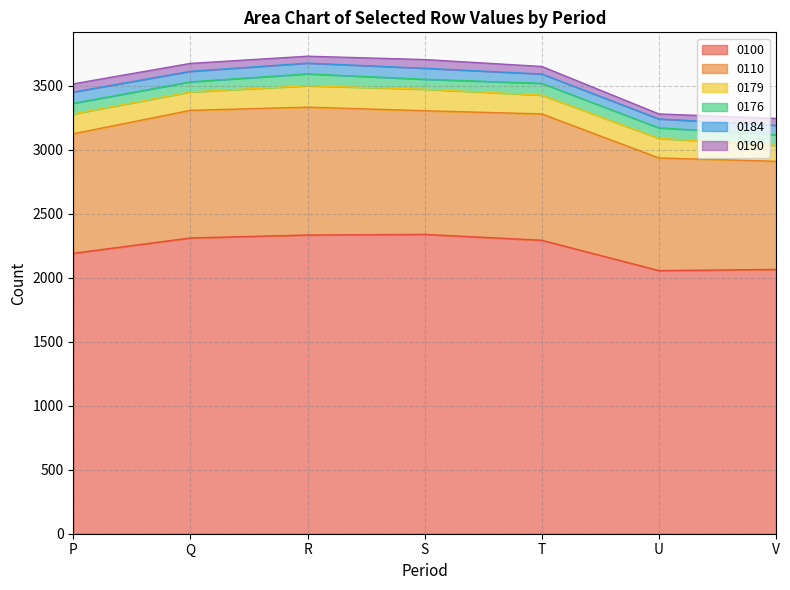

True or false: 0190 and 0100 cross at least once.

False